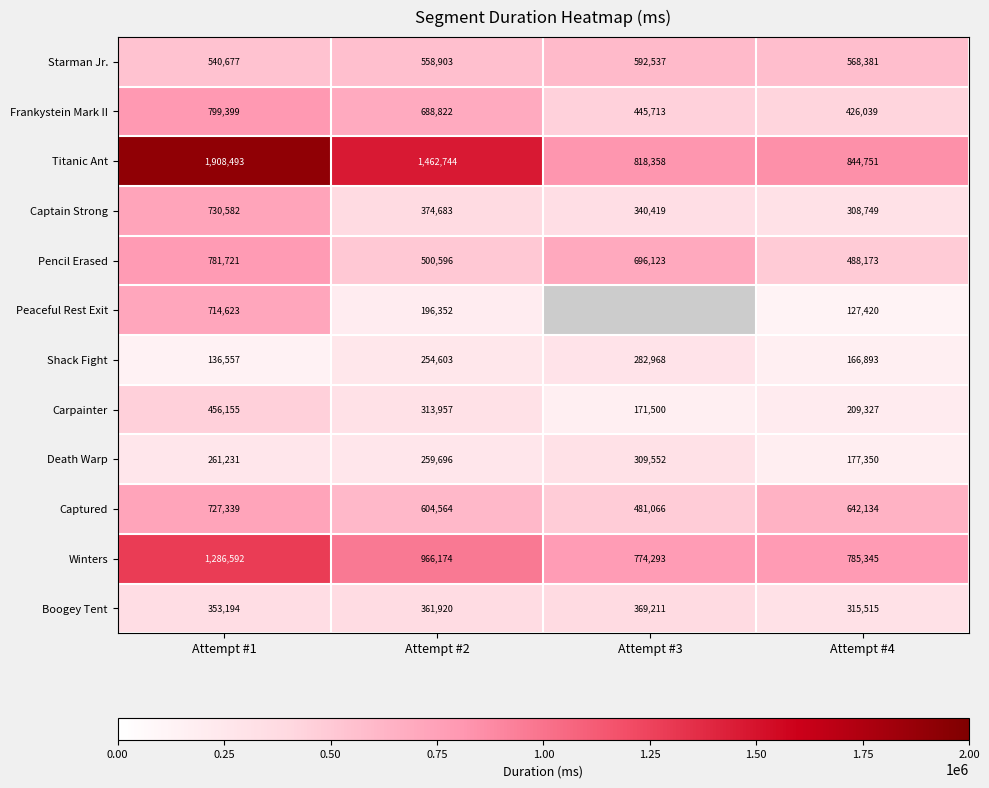

Is it true that Captain Strong equals 513746.3 at Attempt #2?

False